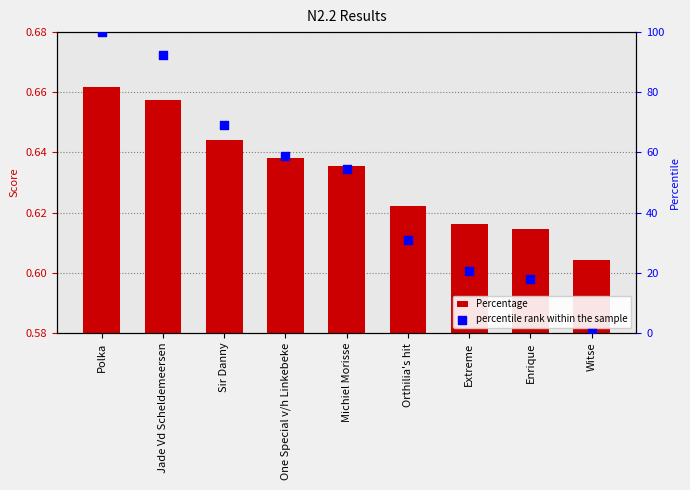

What is the total value across all series at Enrique?

18.6